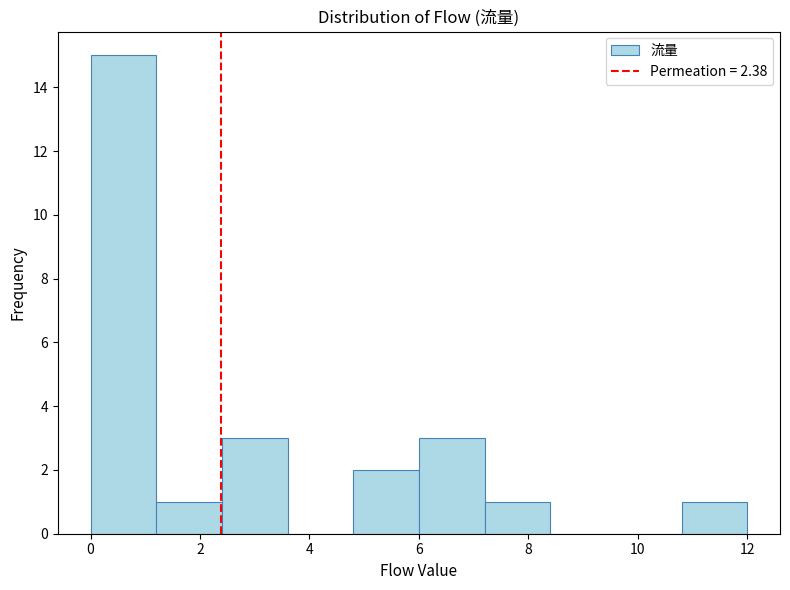

Over which range of the x-axis is the bar tallest?

0.0 to 1.2